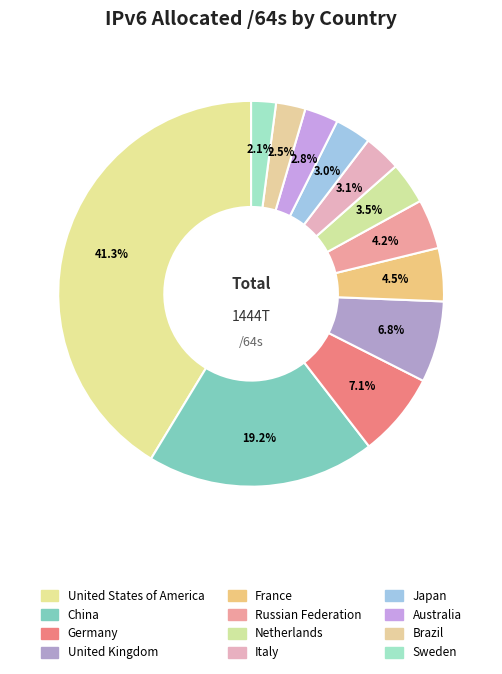

The Brazil slice represents 12% of the pie. True or false?

False